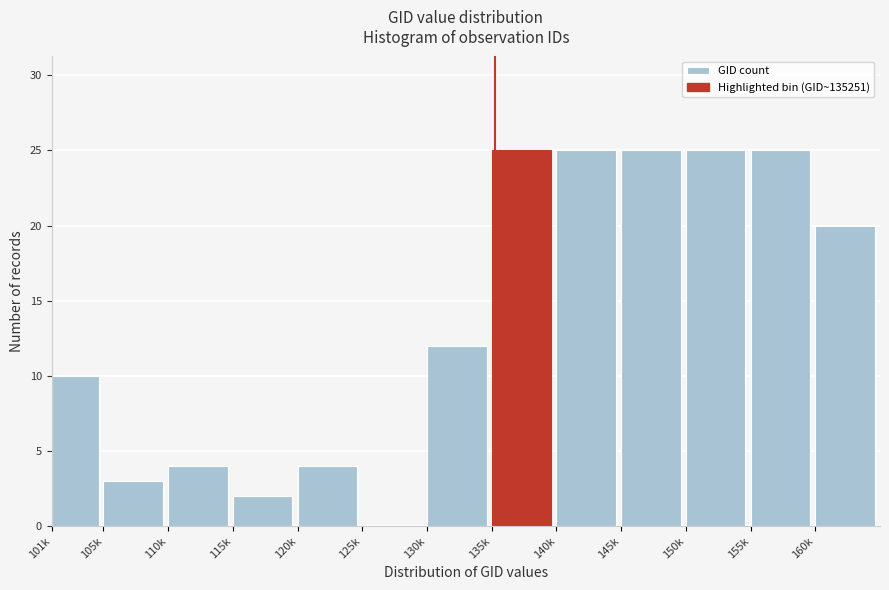

Reading left to right, transcribe all the data shown in this chart.

101k=10	105k=3	110k=4	115k=2	120k=4	125k=0	130k=12	135k=25	140k=25	145k=25	150k=25	155k=25	160k=20